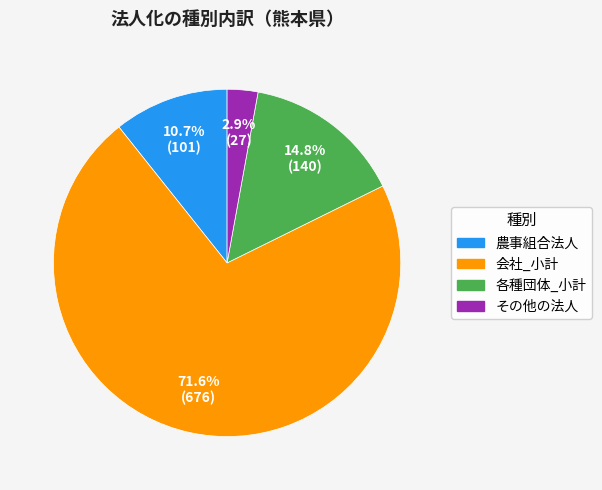

Which category has the smallest portion of the pie?

その他の法人